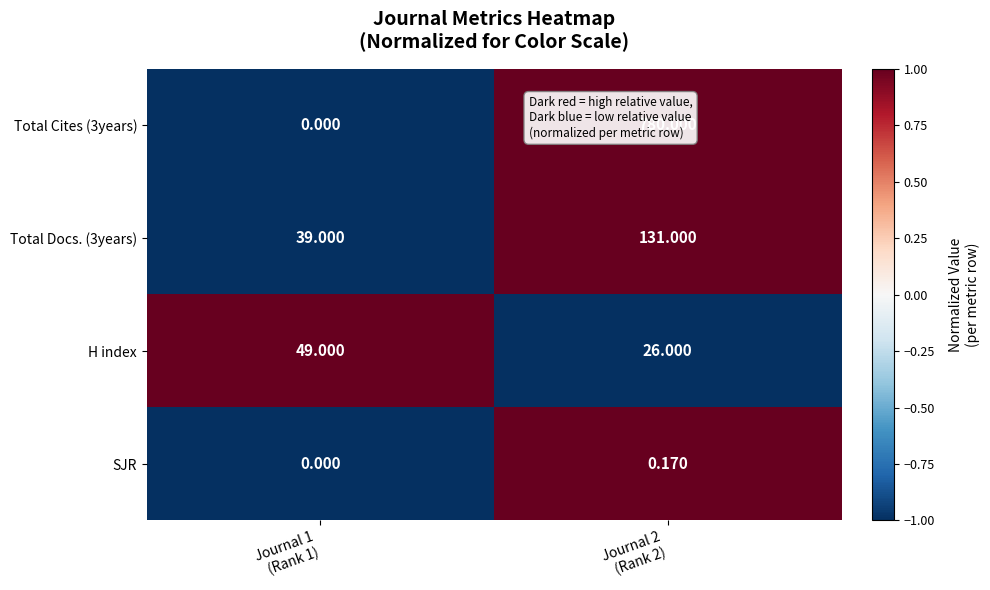

Which series has the largest range (max minus min)?

Total Cites (3years)